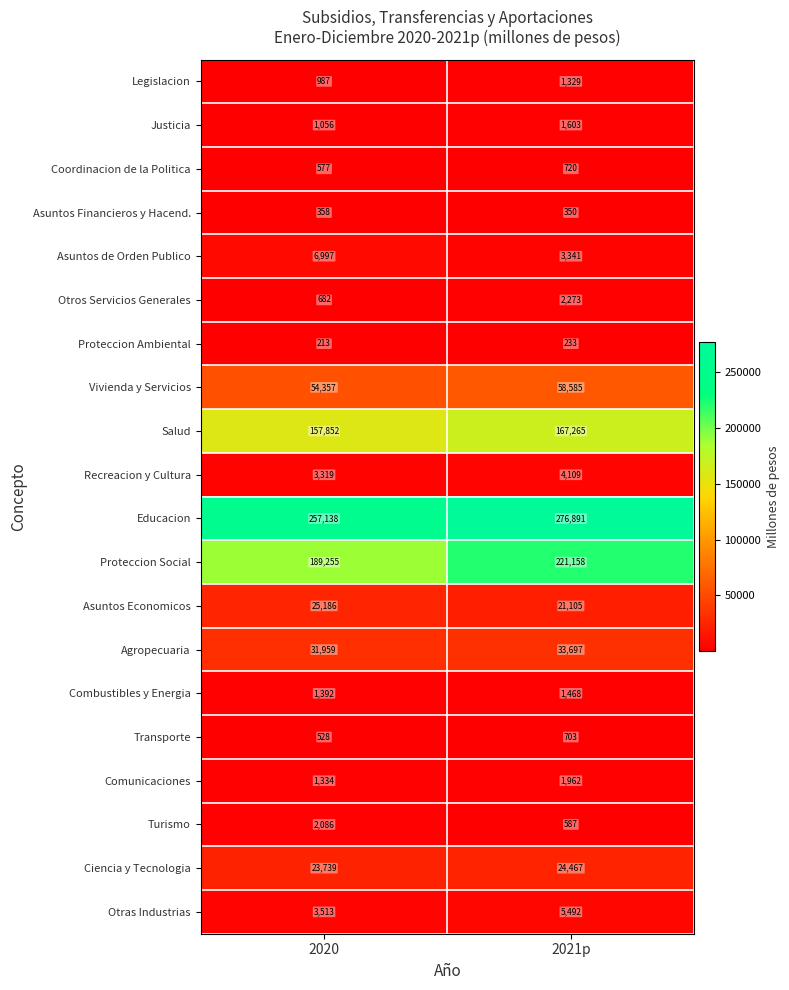

Which series has the largest range (max minus min)?

Proteccion Social